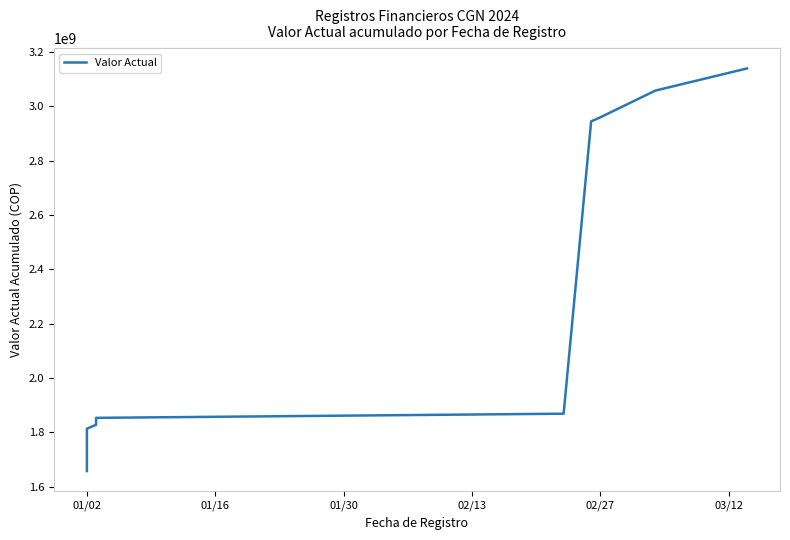

Which category has the lowest value across all series?

01/02